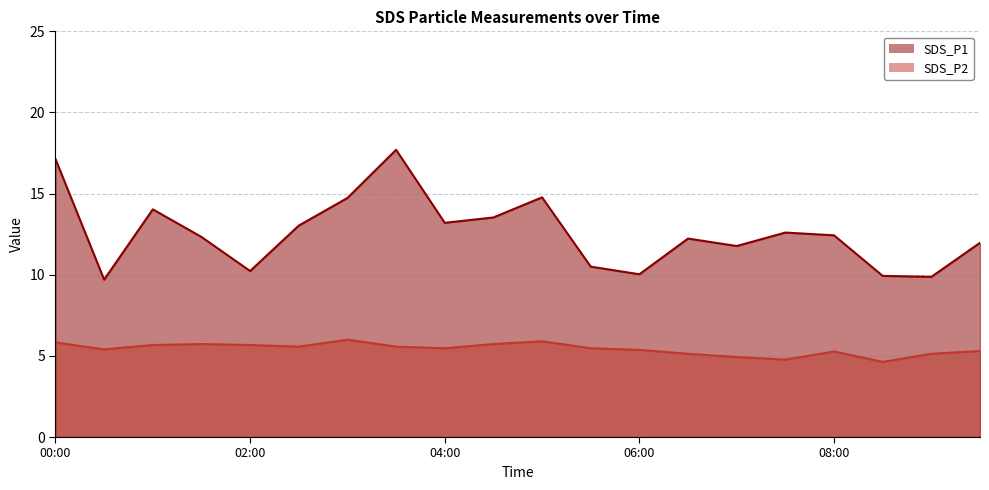

In SDS_P2 line, how many points are higher than both neighbors (excluding endpoints)?

4